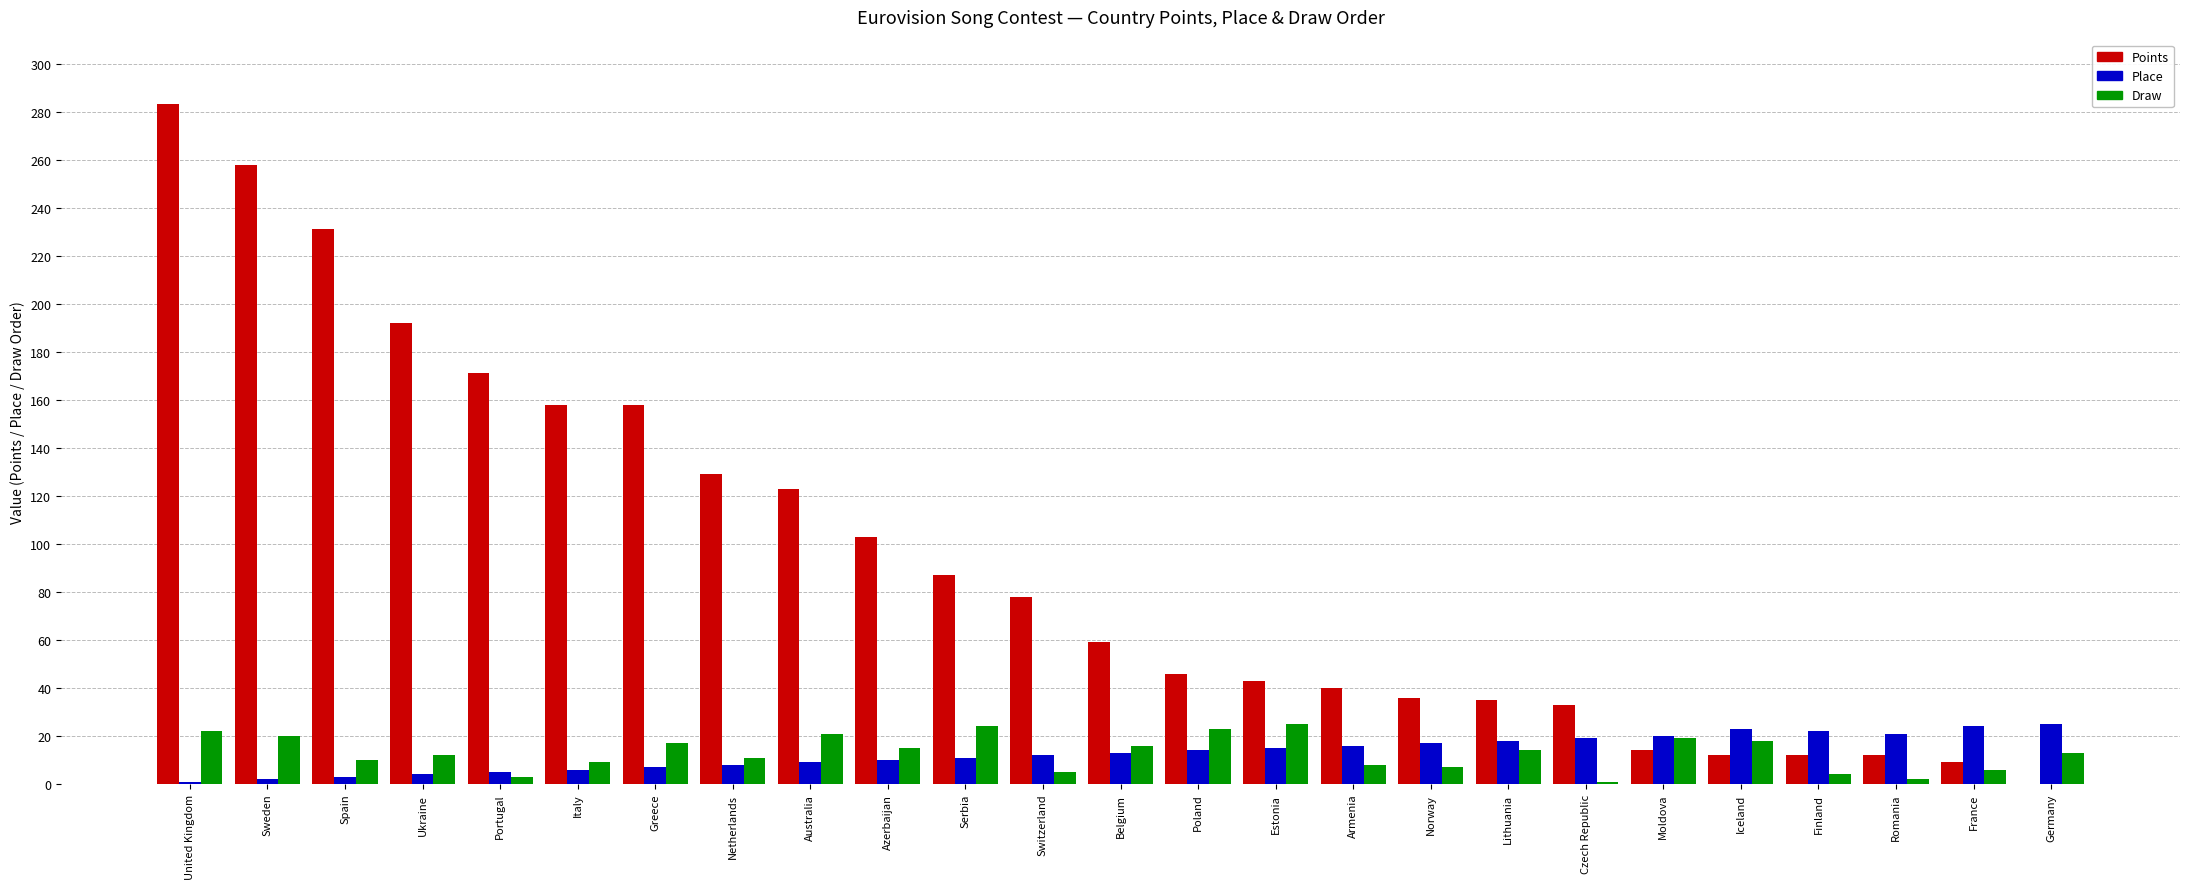

At which category does the chart reach its peak across all series?

United Kingdom